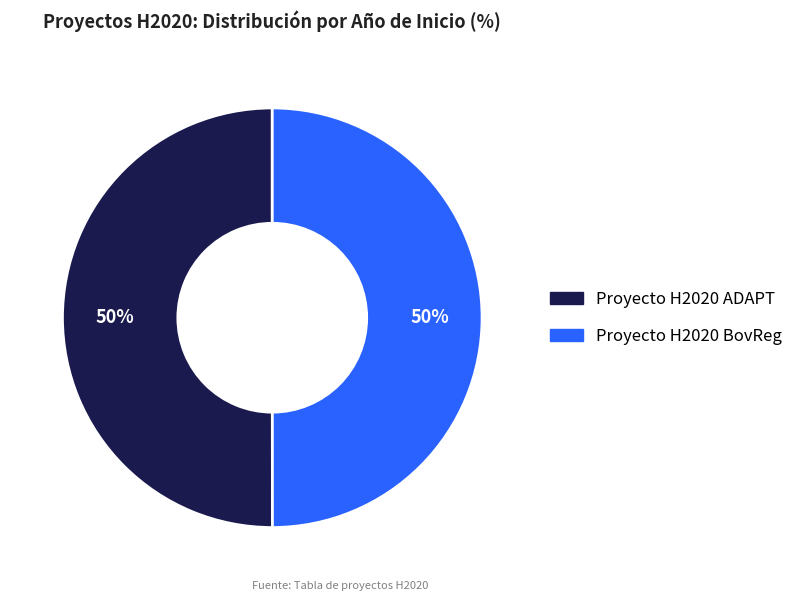

To the nearest percent, what percentage of the pie is Proyecto H2020 ADAPT?

50%